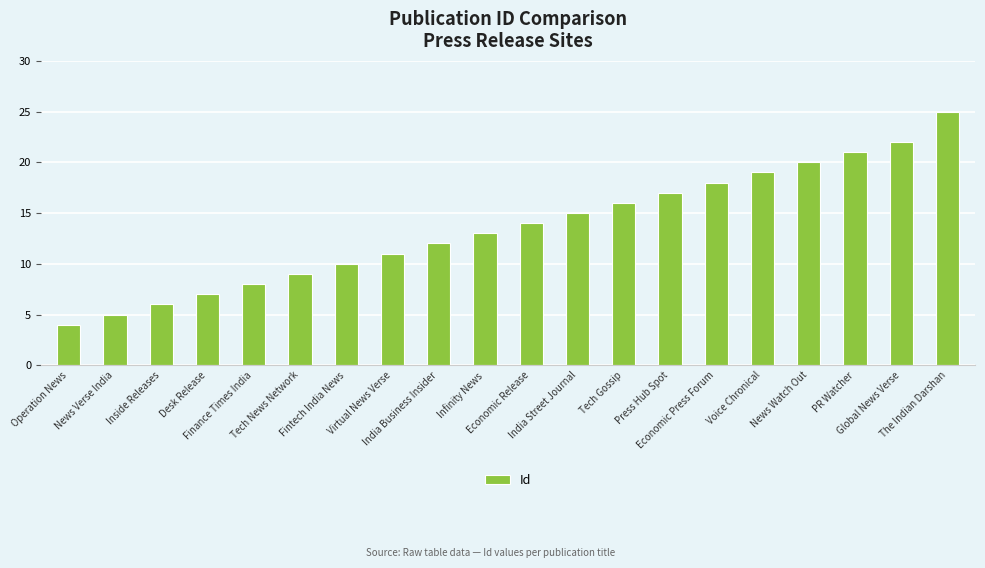

What is the approximate value at Fintech India News, to the nearest 10?

10